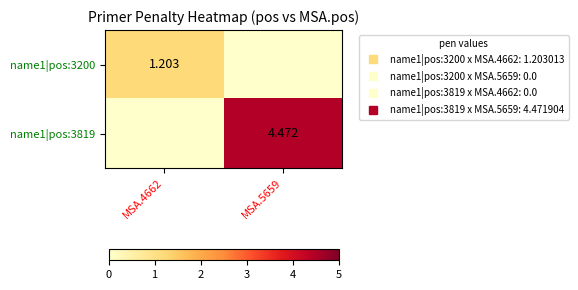

What is the difference between the maximum and minimum values in the name1|pos:3200 series?

1.2